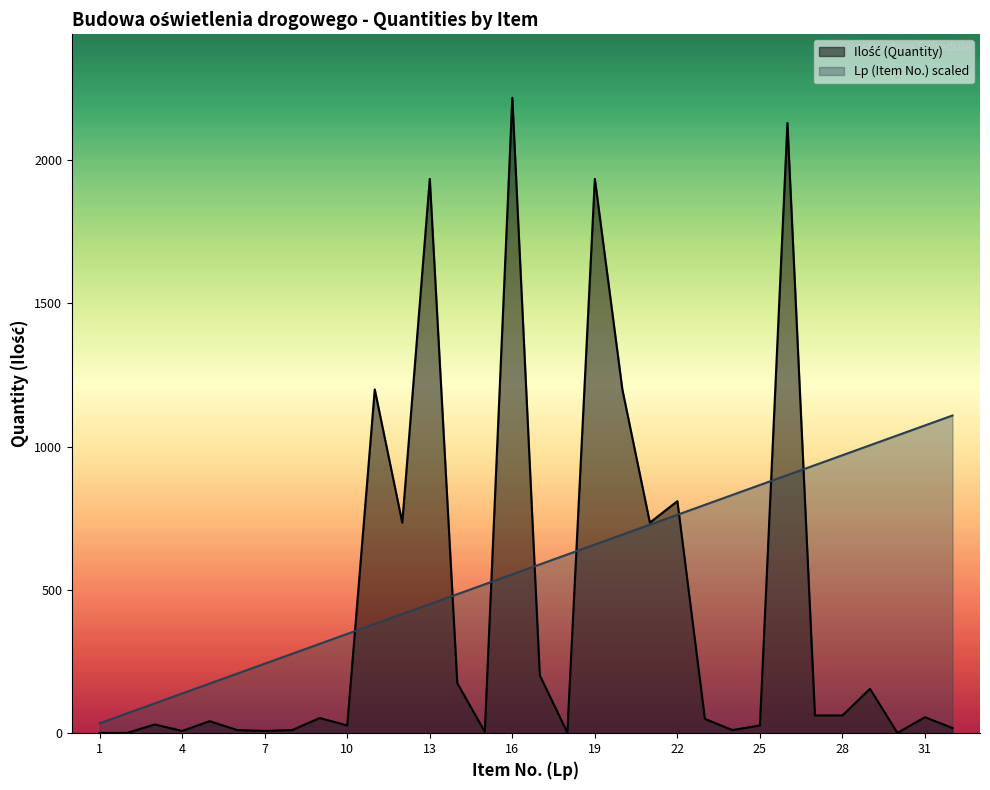

In Ilość (Quantity), how many points are lower than both neighbors (excluding endpoints)?

9